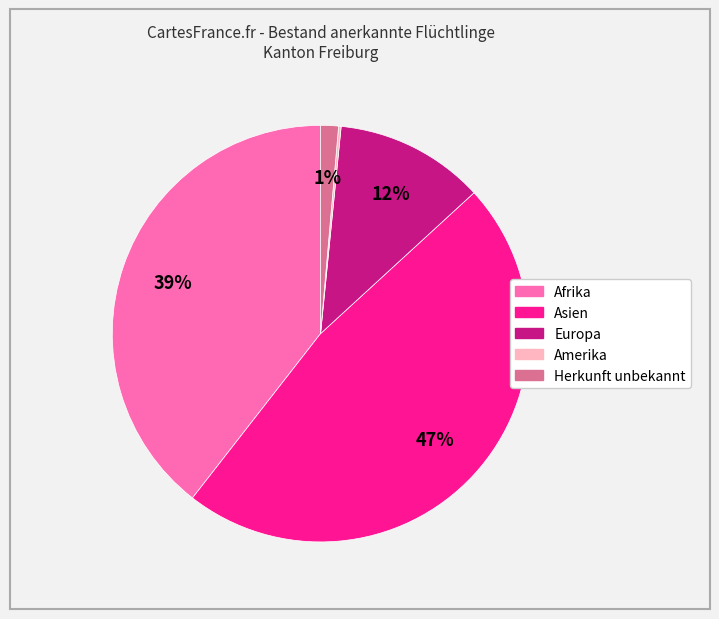

To the nearest percent, what is the average slice percentage?

20%